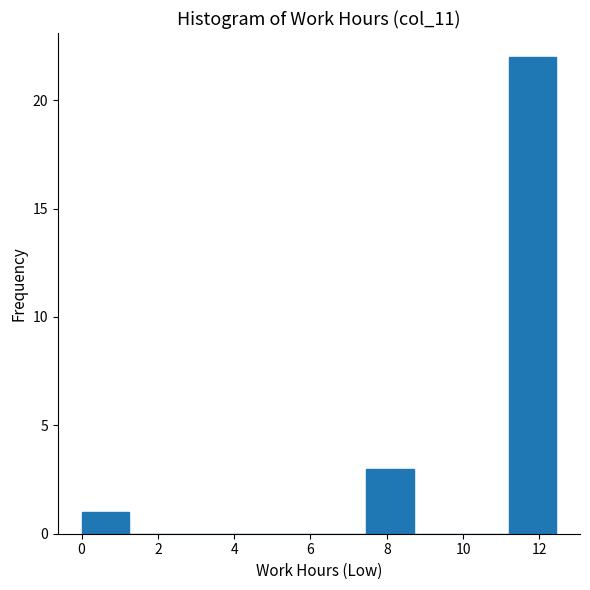

Reading left to right, transcribe this chart: for each bar, give the range it covers on the x-axis and its height. Neither the bar edges nor the heights are printed on the chart, so give them approximately, as read against the axes.

0.0 to 1.2: 1
1.2 to 2.4: 0
2.4 to 3.8: 0
3.8 to 5.0: 0
5.0 to 6.2: 0
6.2 to 7.4: 0
7.4 to 8.8: 3
8.8 to 10.0: 0
10.0 to 11.2: 0
11.2 to 12.4: 22